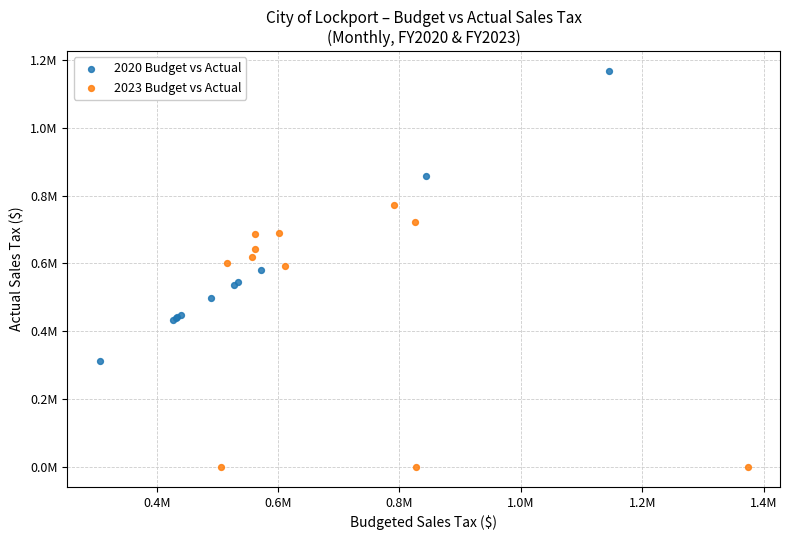

What are all the series names shown in the legend?

2020 Budget vs Actual, 2023 Budget vs Actual